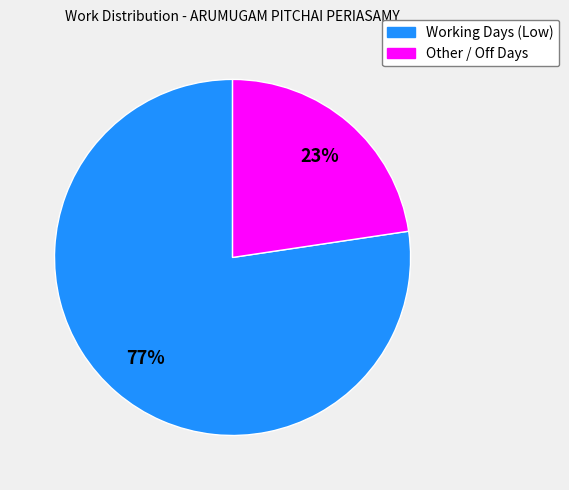

To the nearest percent, what is the average slice percentage?

50%